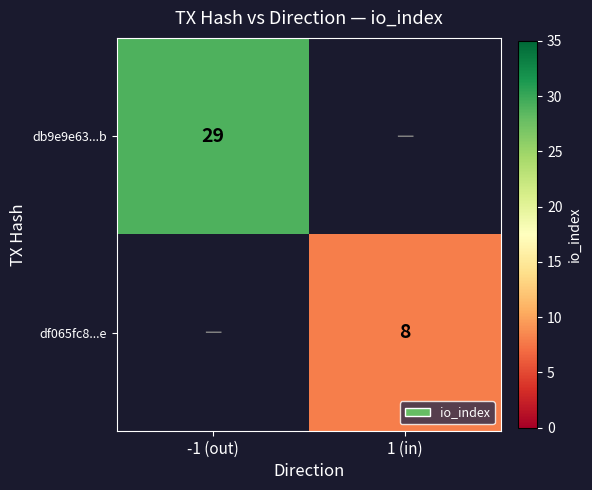

What is the minimum value shown in the chart?

8.0